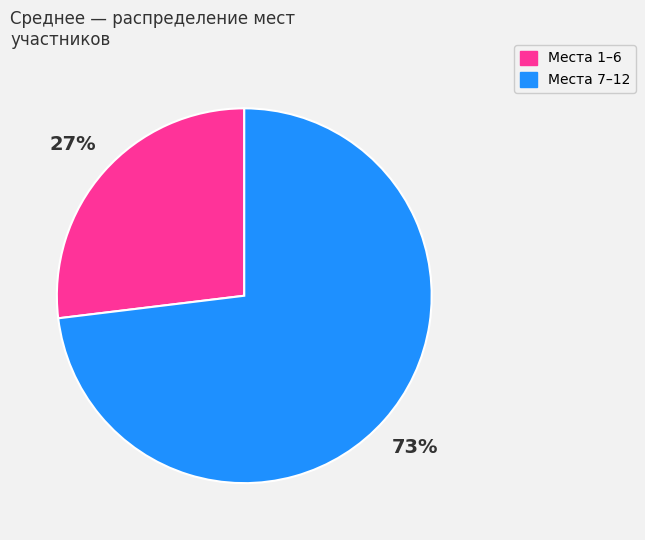

Is it true that Места 1–6 is 36% of the pie?

False